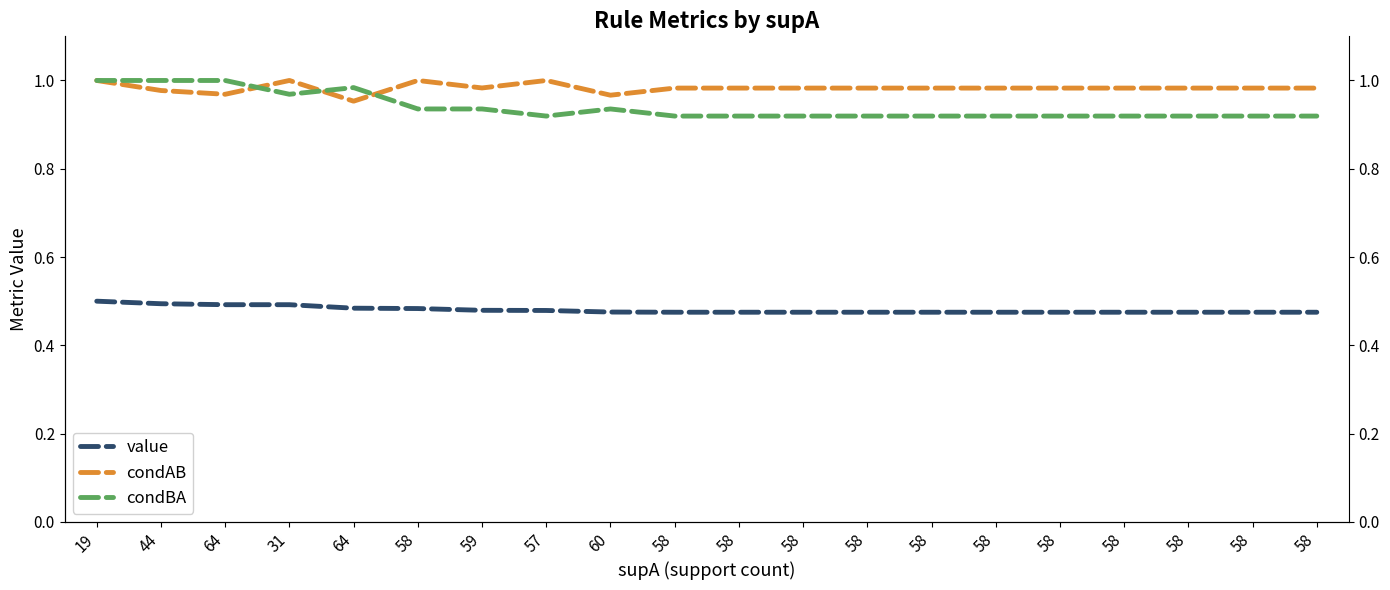

Is it true that condAB equals 1.0 at 58?

True